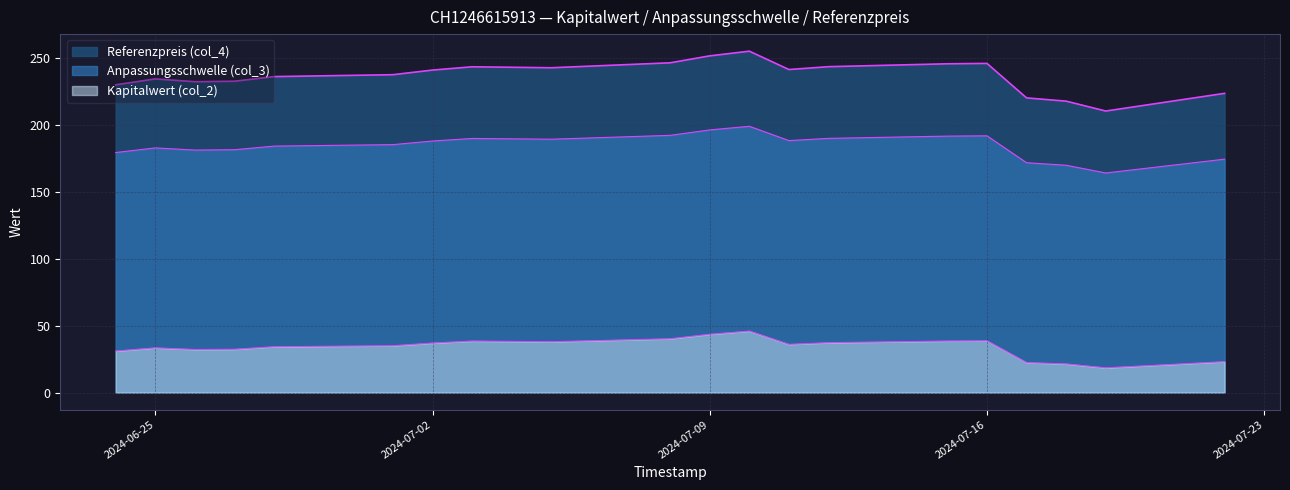

Rank the categories by Anpassungsschwelle (col_3) value from highest to lowest.

2024-07-10, 2024-07-09, 2024-07-08, 2024-07-16, 2024-07-15, 2024-07-12, 2024-07-03, 2024-07-05, 2024-07-11, 2024-07-02, 2024-07-01, 2024-06-28, 2024-06-25, 2024-06-27, 2024-06-26, 2024-06-24, 2024-07-22, 2024-07-17, 2024-07-18, 2024-07-19